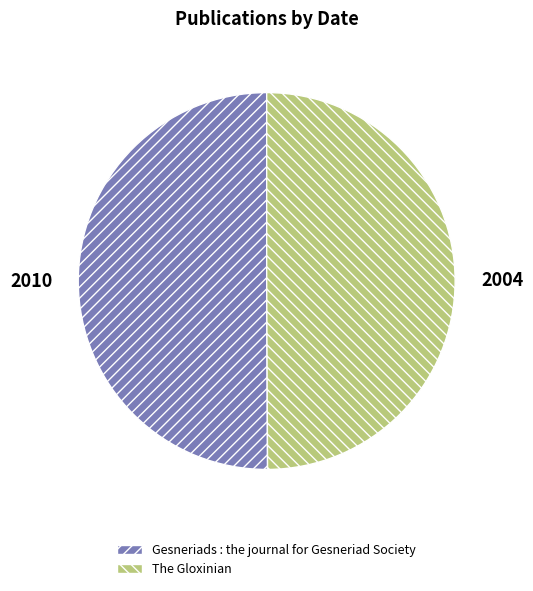

True or false: Gesneriads : the journal for Gesneriad Society accounts for 50% of the total.

True